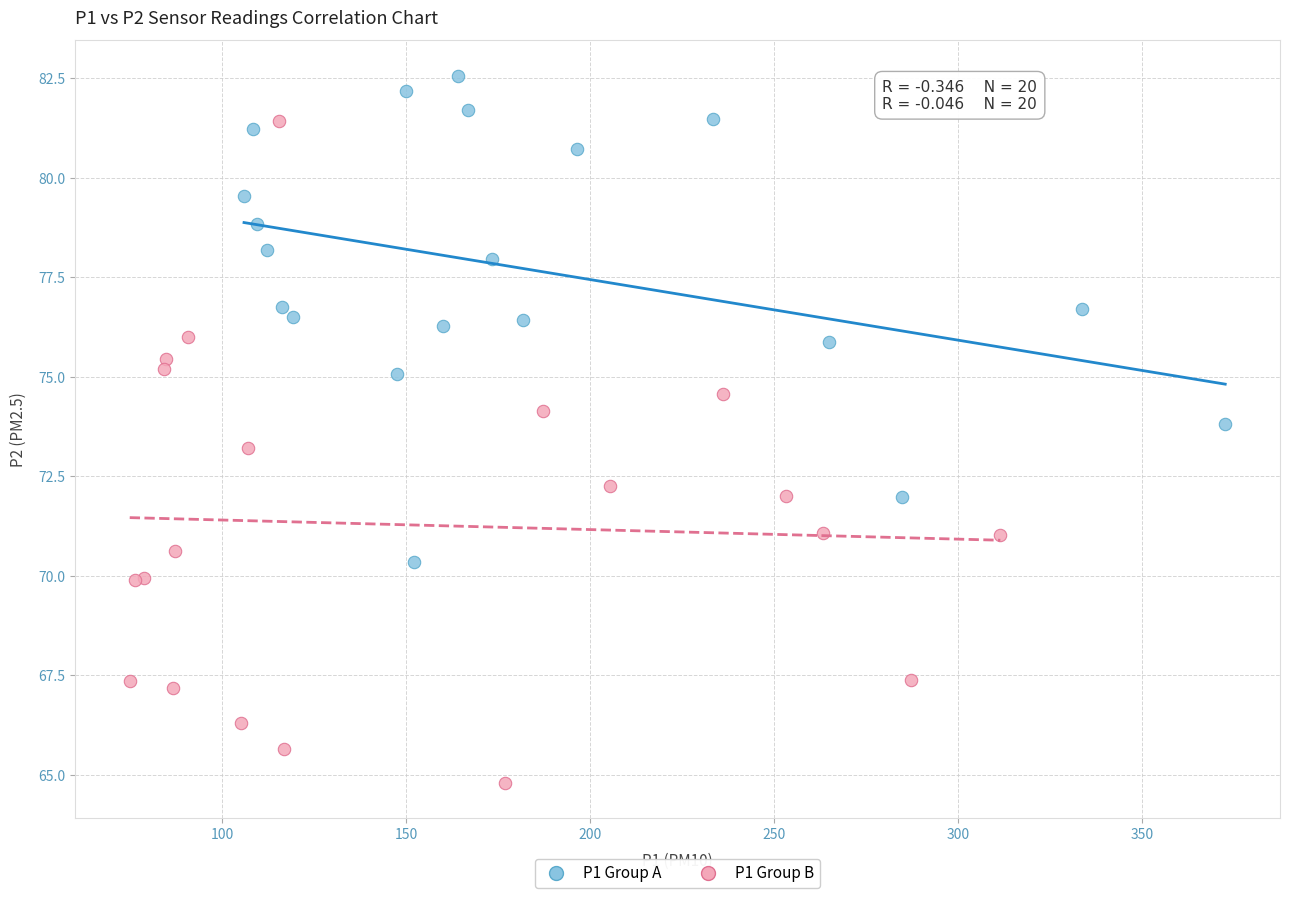

What are all the series names shown in the legend?

P1 Group A, P1 Group B